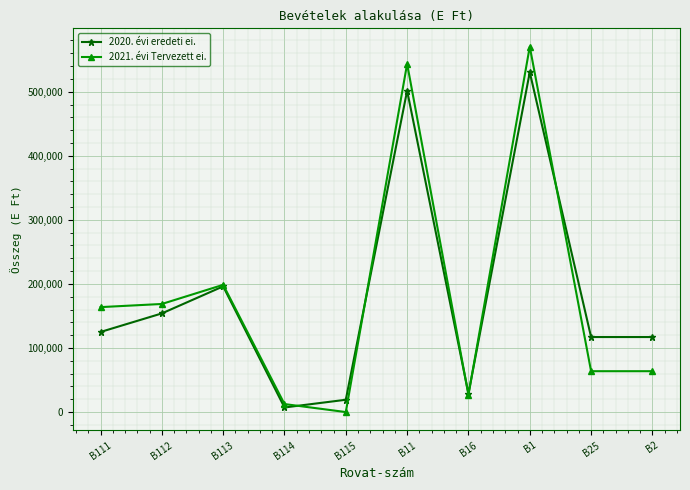

At how many categories does at least one series exceed 180620?

3